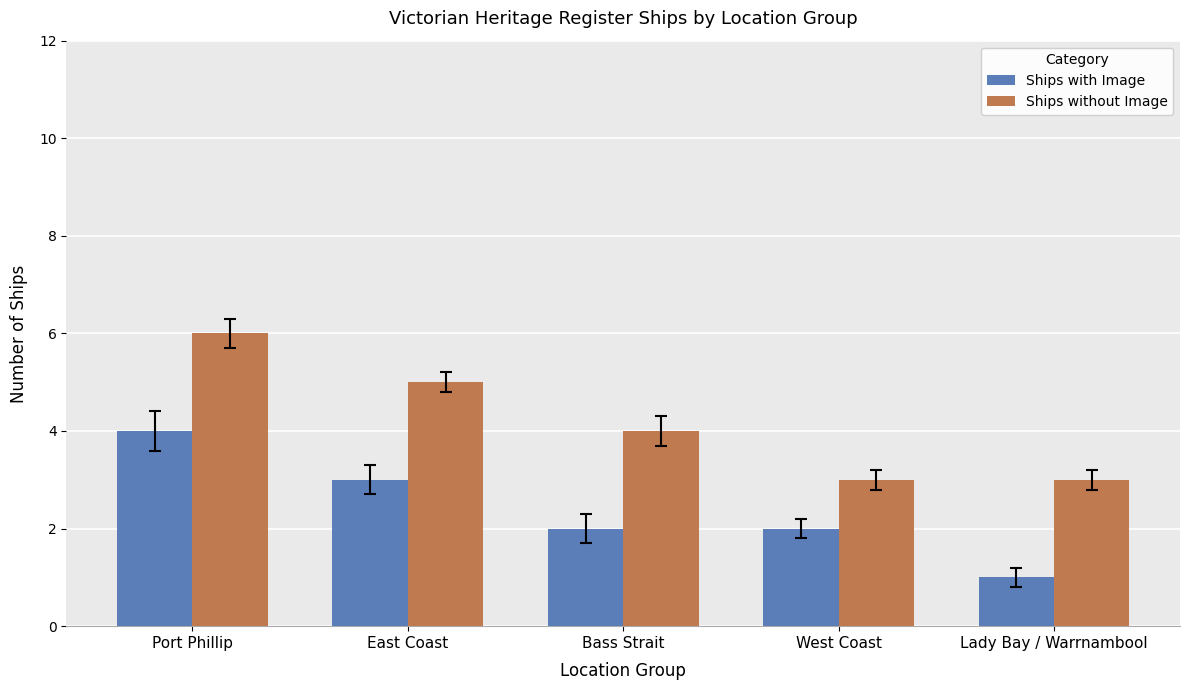

What is the difference between the Ships without Image values at Port Phillip and Lady Bay / Warrnambool?

3